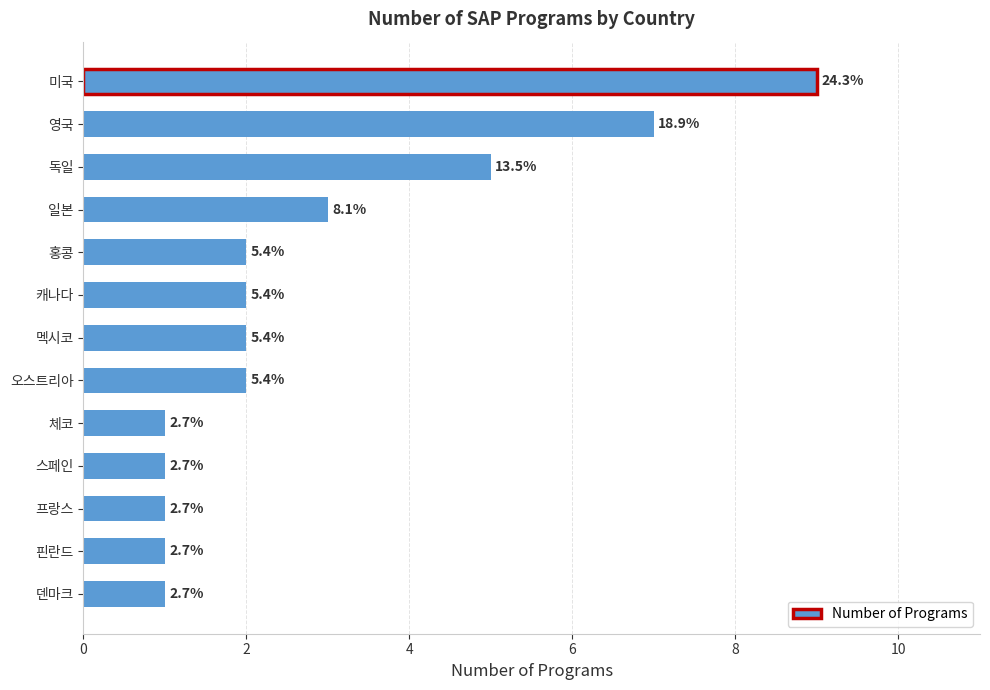

Are the bars horizontal?

Yes